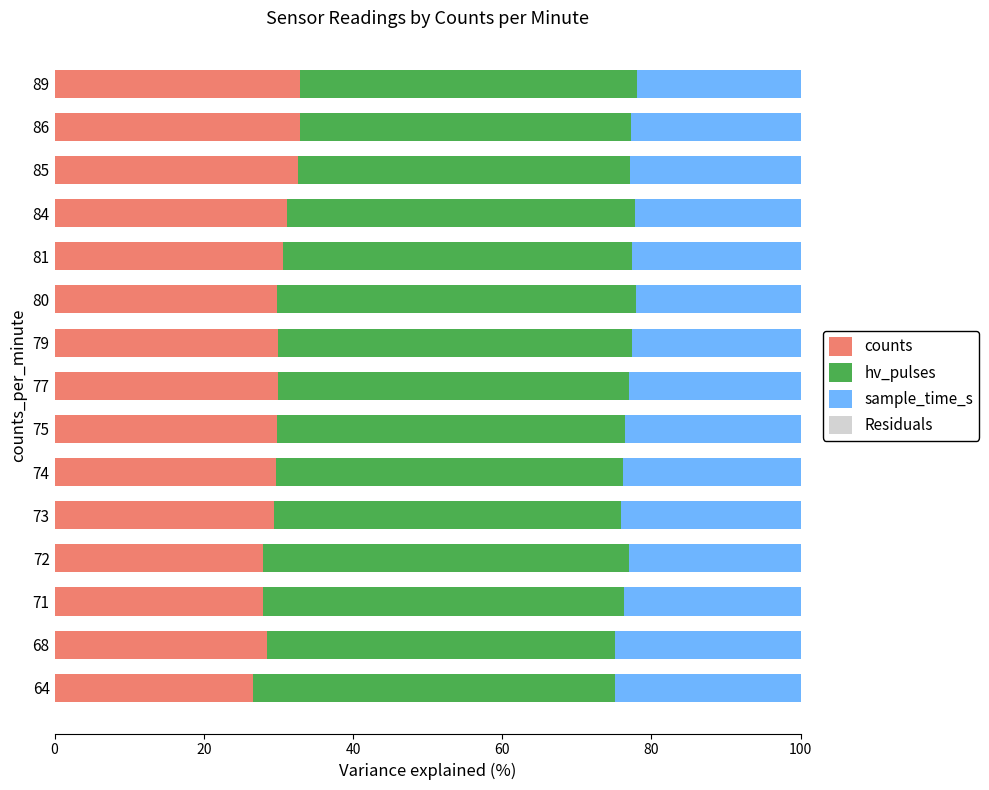

True or false: counts has a value of 27.9 at 72.

True